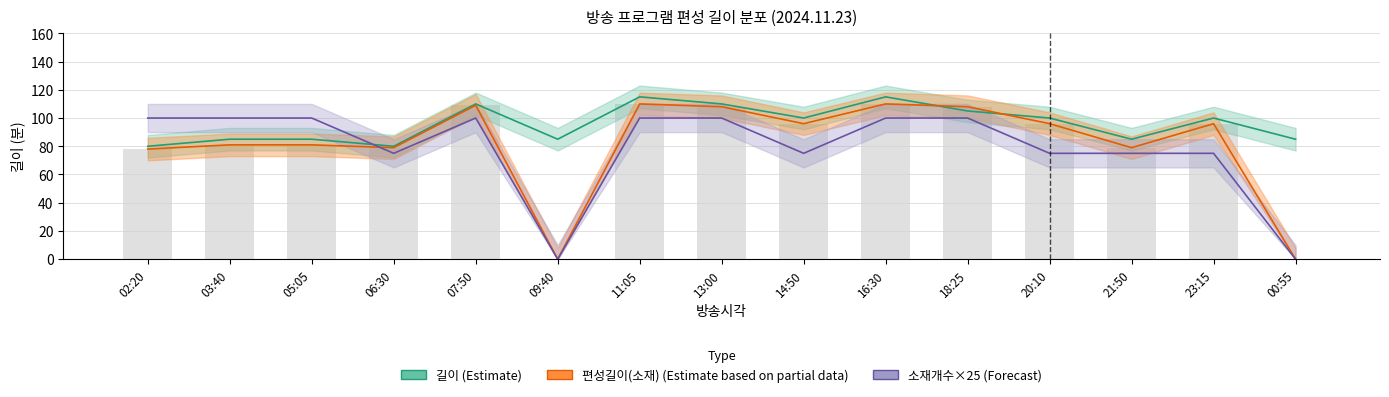

Between 09:40 and 11:05, which series saw the biggest shift?

편성길이(소재) (Estimate based on partial data)